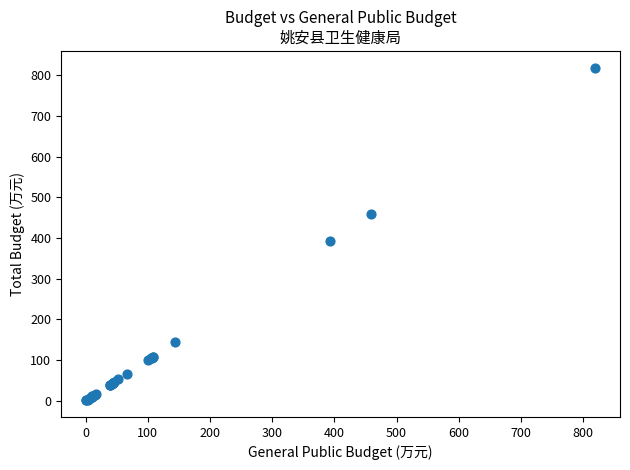

What Y value in the scatter plot is closest to 409?

392.3